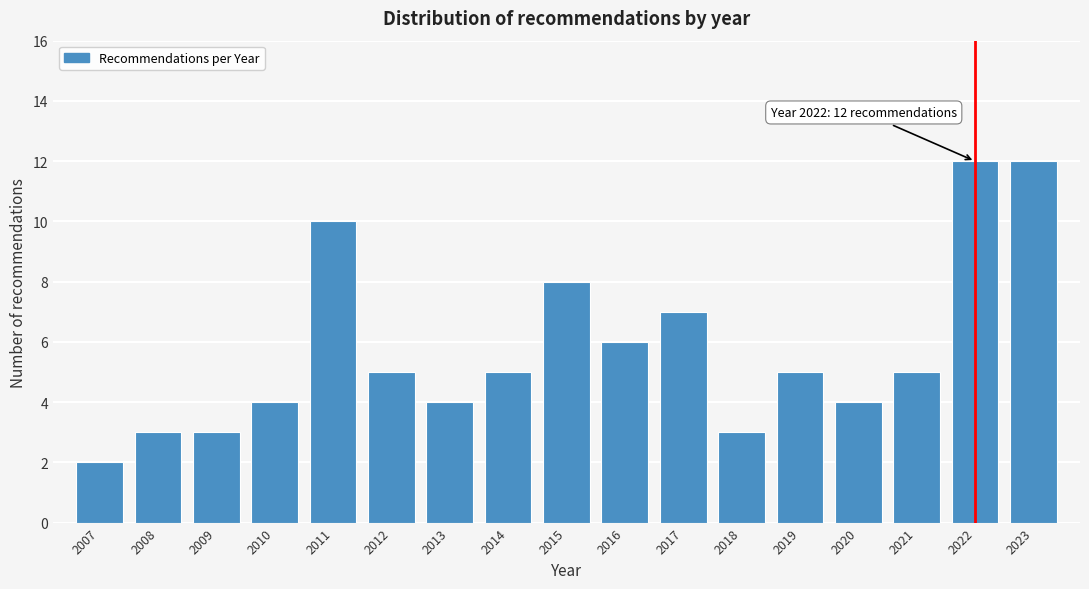

Reading left to right, extract all data points from this chart.

2007=2	2008=3	2009=3	2010=4	2011=10	2012=5	2013=4	2014=5	2015=8	2016=6	2017=7	2018=3	2019=5	2020=4	2021=5	2022=12	2023=12